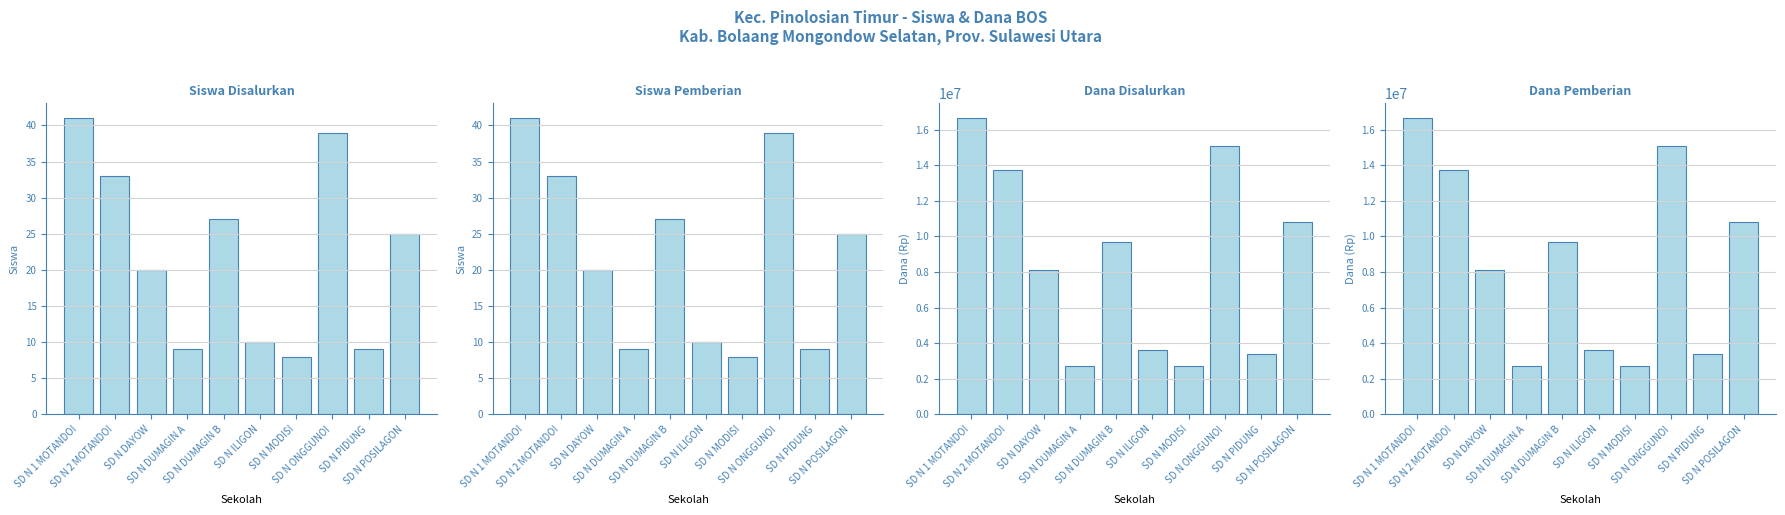

How many values in the Dana Disalurkan series exceed 9675000?

4